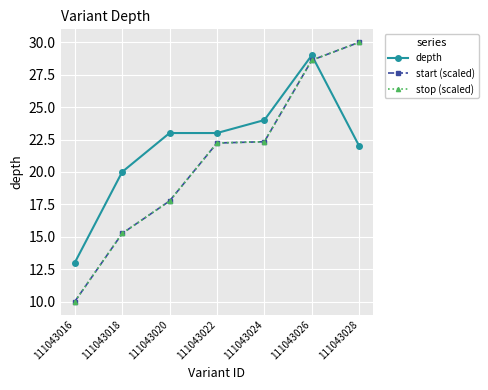

True or false: start (scaled) and stop (scaled) cross at least once.

False